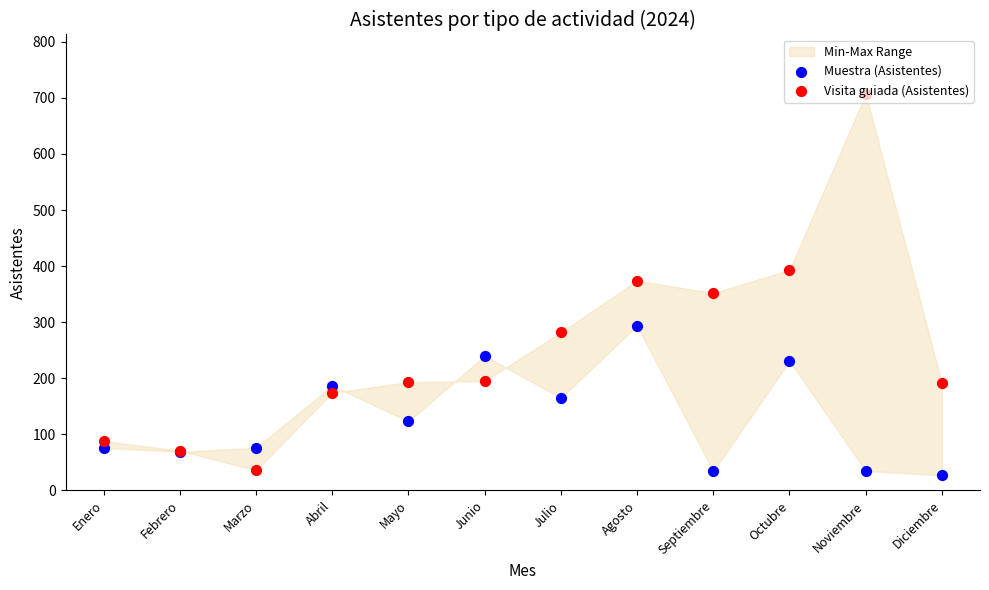

Which series reaches the minimum Y coordinate?

Muestra (Asistentes)